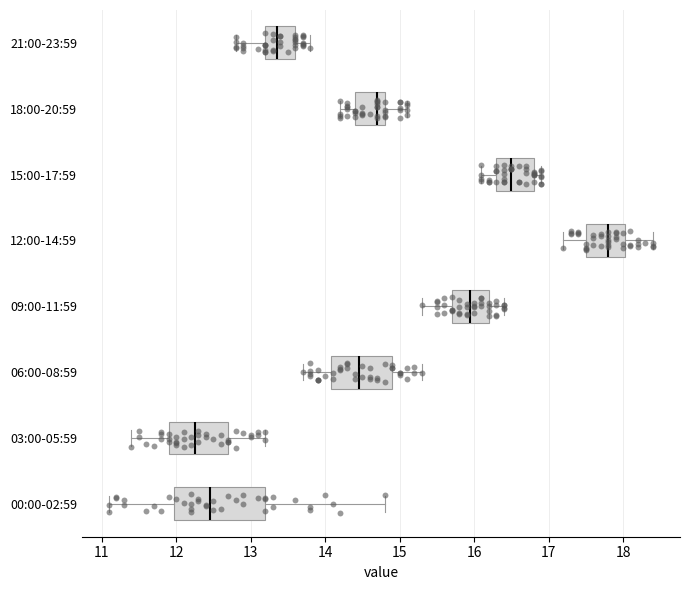

Which box's median line is the furthest to the right?

12:00-14:59